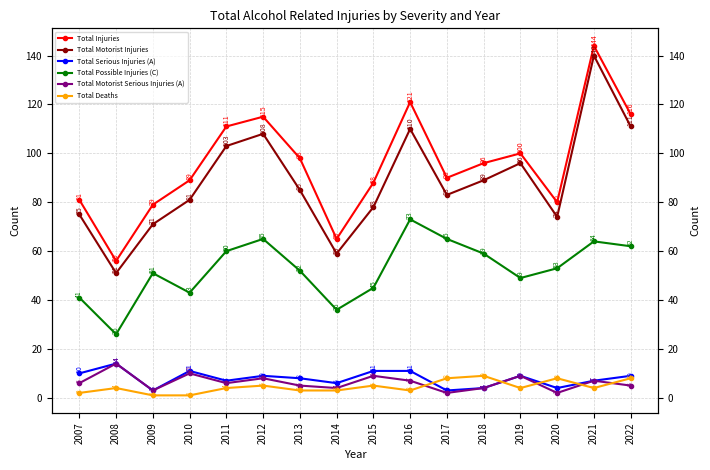

True or false: Total Deaths and Total Possible Injuries (C) intersect in this chart.

False